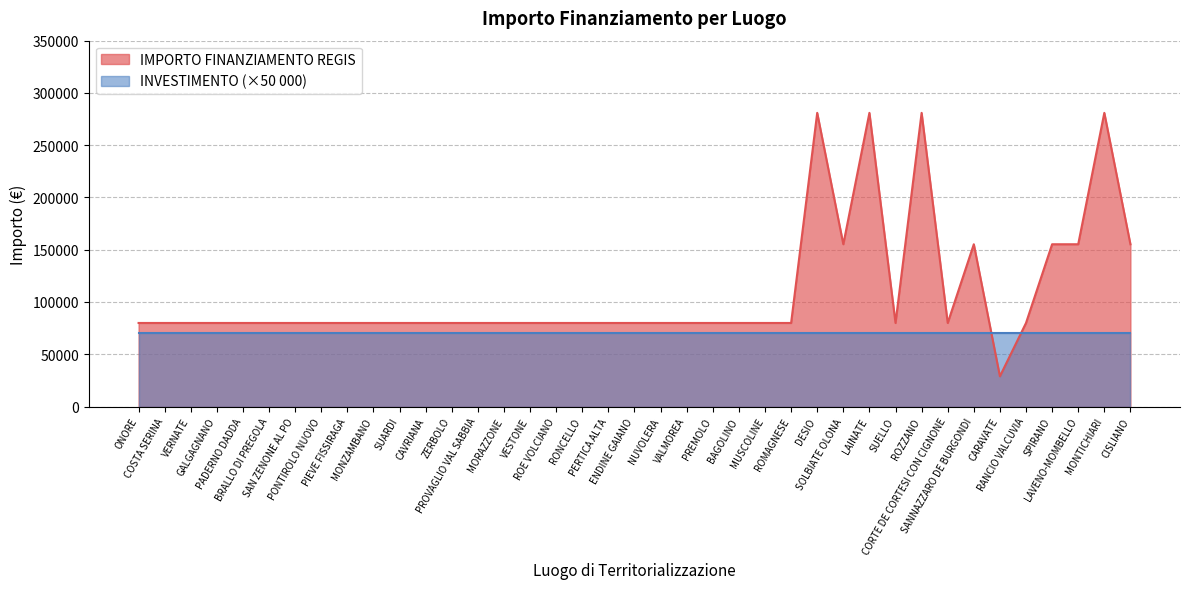

Which category has the lowest value across all series?

CARAVATE